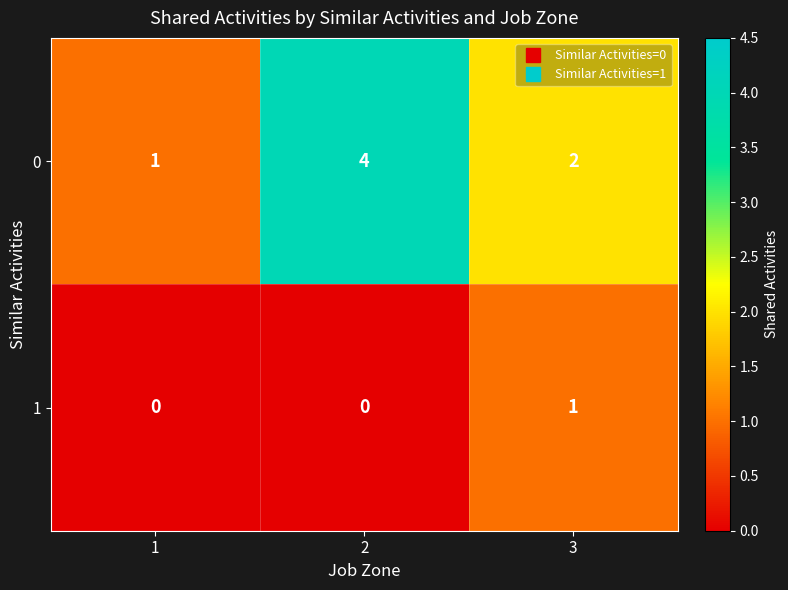

What is the sum of all 0 values?

7